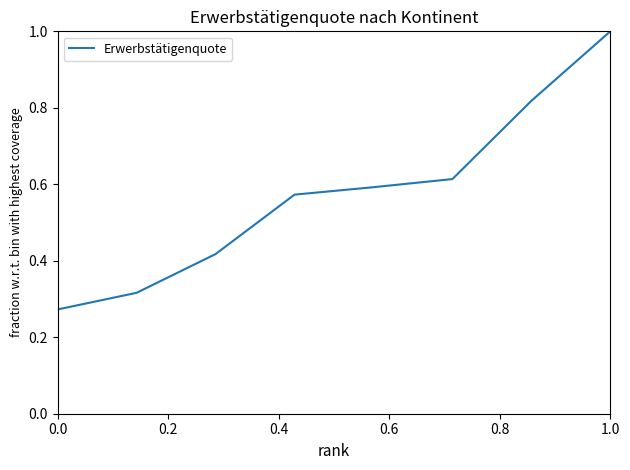

What is the difference between the second highest and second lowest values?

0.5